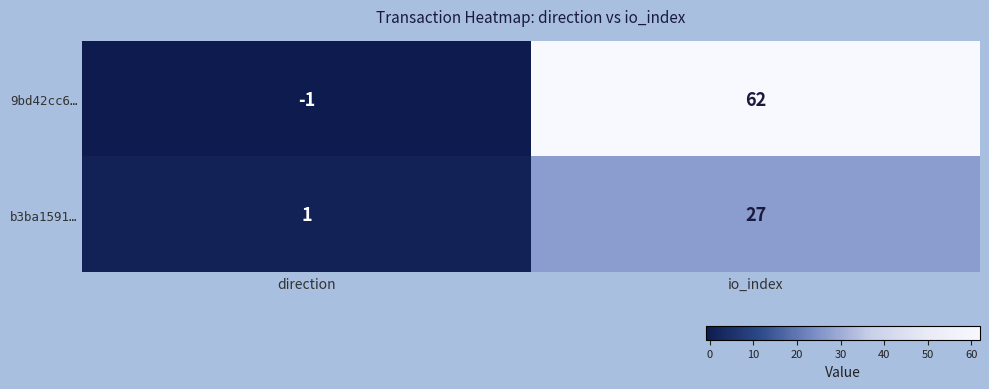

Which category has the highest value across all series?

io_index